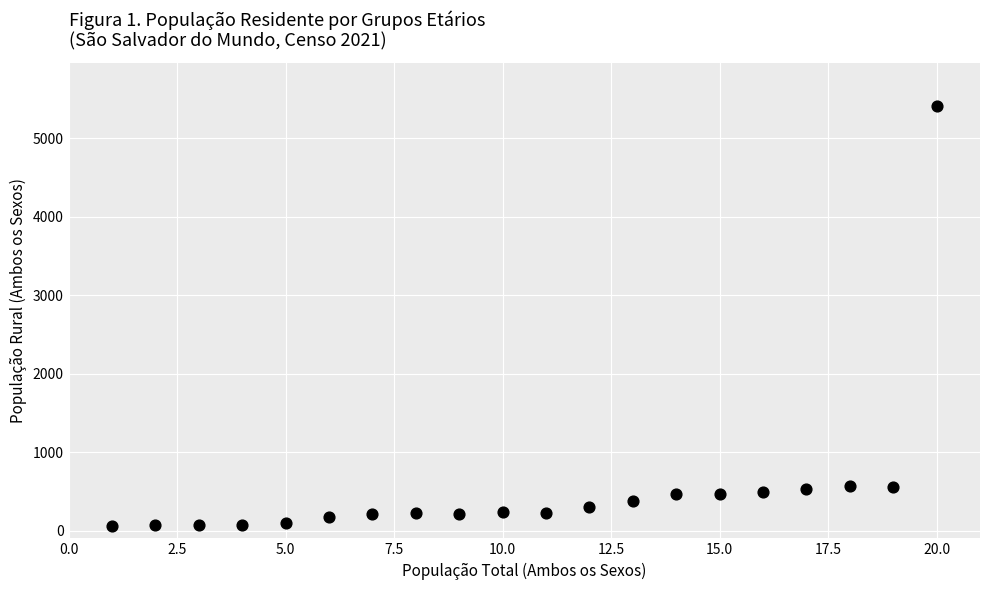

What is the range of X values (max minus min)?

19